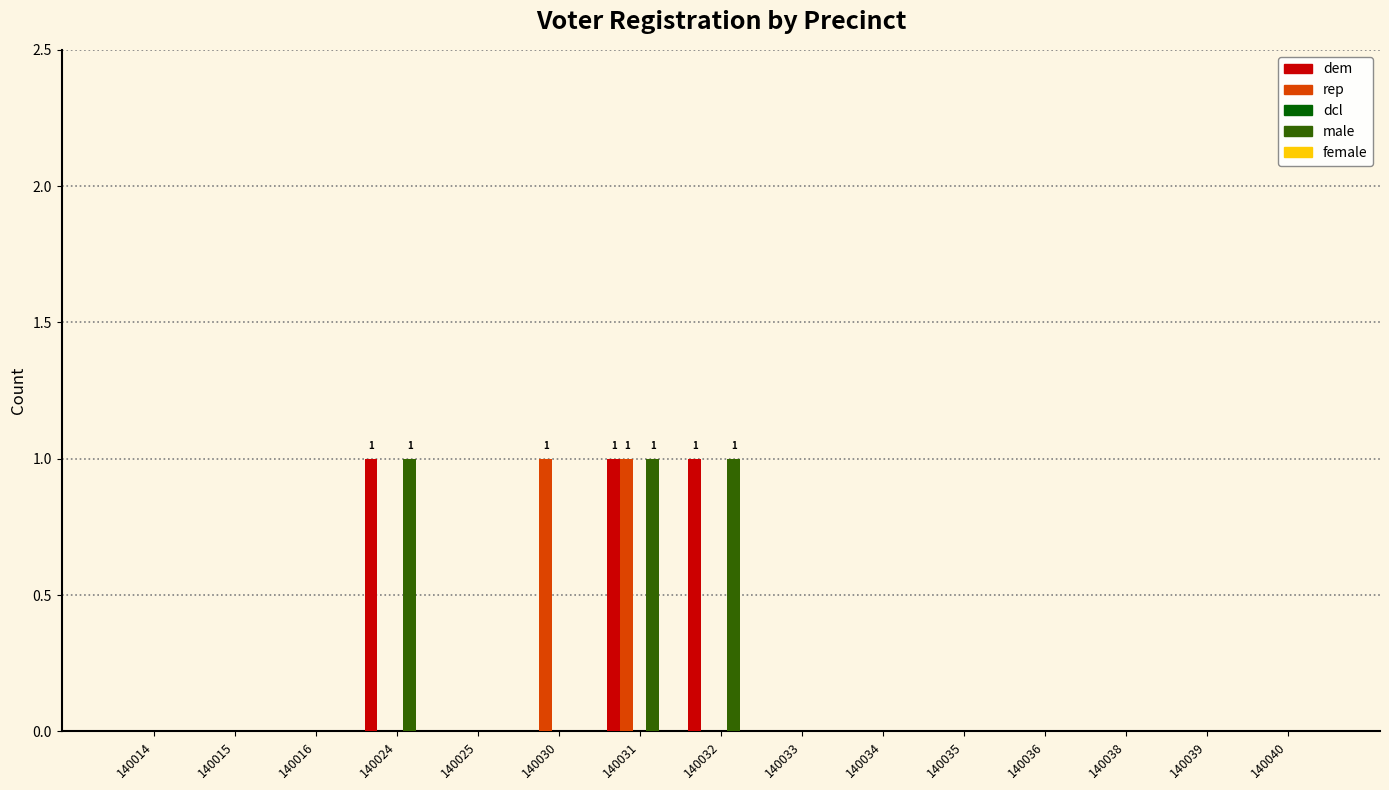

Is the value of dem at 140032 greater than the value of rep at 140032?

Yes